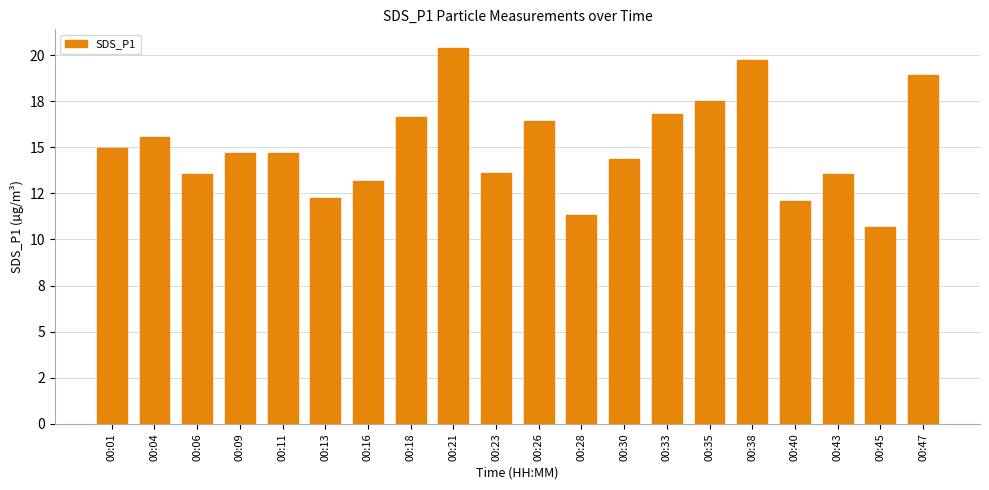

Reading left to right, list all the values displayed in this chart.

00:01=15.0	00:04=15.6	00:06=13.6	00:09=14.7	00:11=14.7	00:13=12.2	00:16=13.2	00:18=16.6	00:21=20.4	00:23=13.6	00:26=16.4	00:28=11.3	00:30=14.3	00:33=16.8	00:35=17.5	00:38=19.8	00:40=12.1	00:43=13.6	00:45=10.7	00:47=18.9